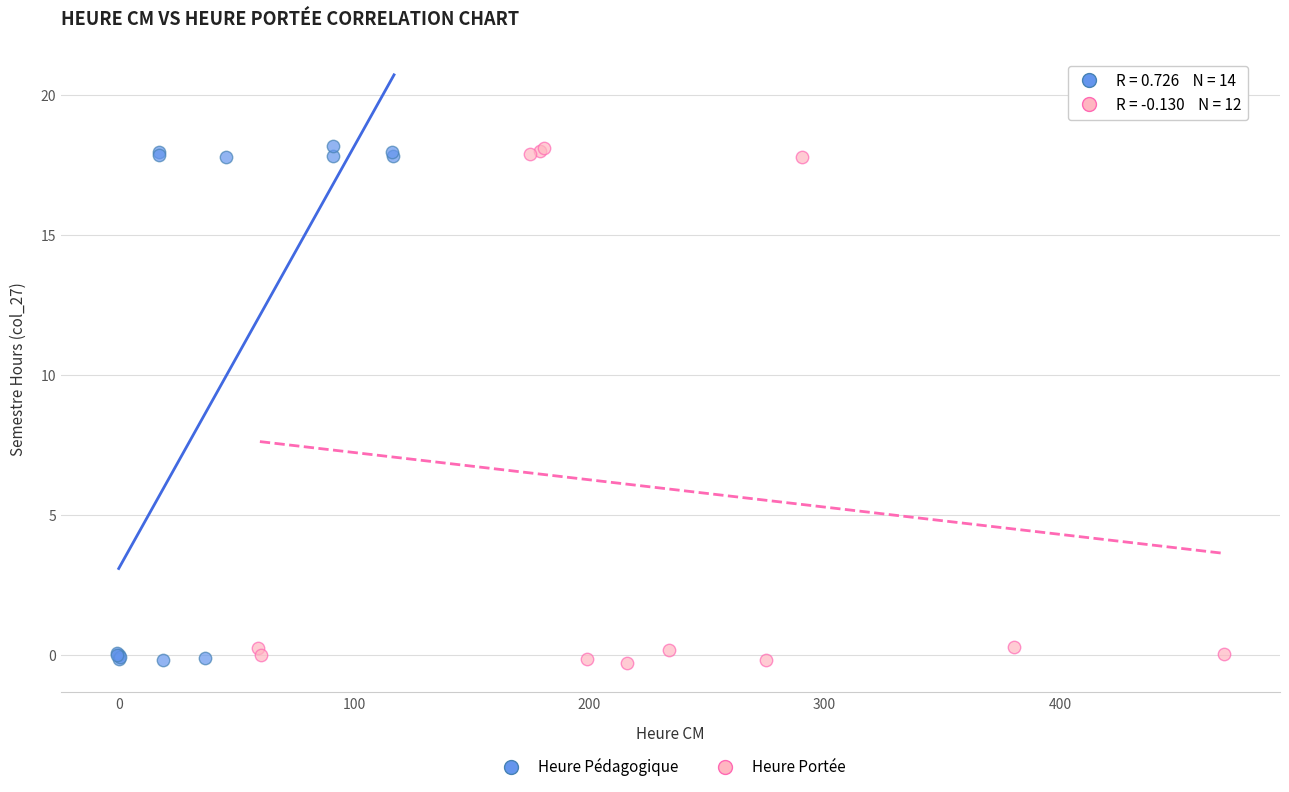

What are all the series names shown in the legend?

Heure Pédagogique, Heure Portée